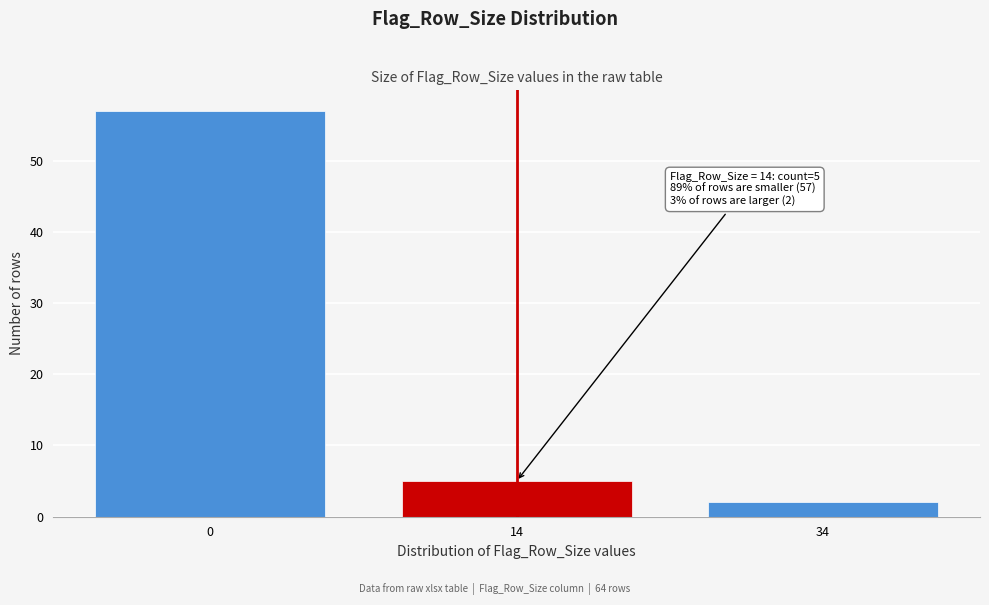

Reading left to right, extract all data points from this chart.

57	5	2